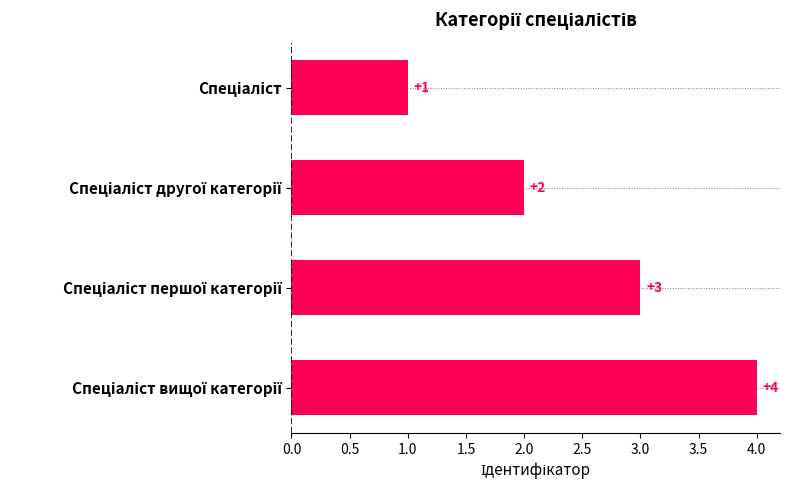

What is the difference between the maximum and minimum values?

3